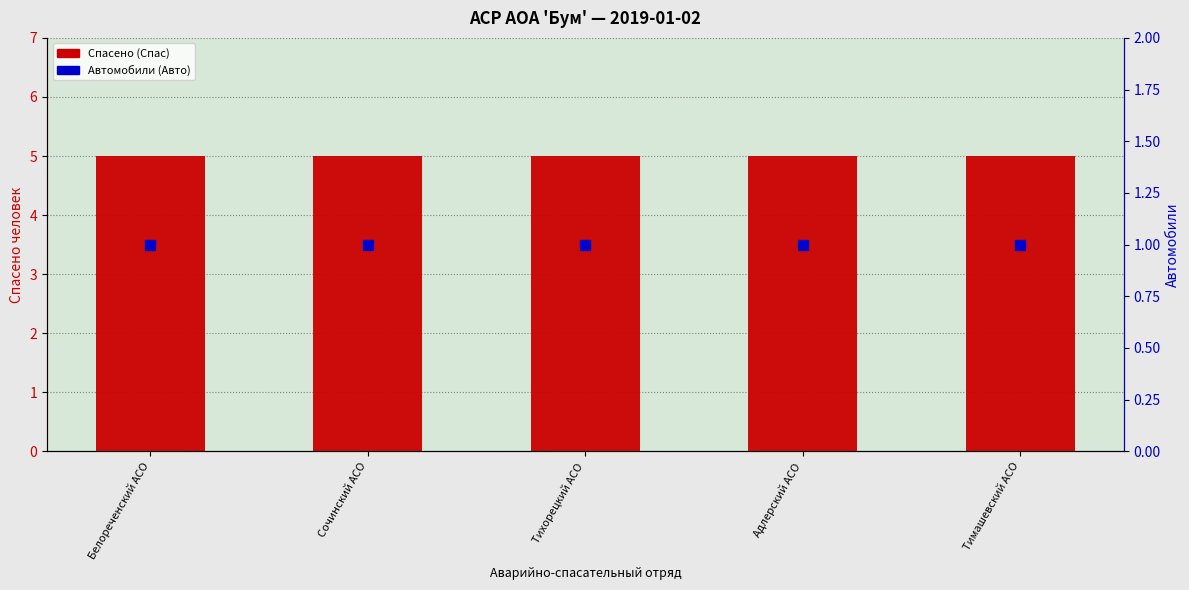

What is the label of the 2nd bar from the left?

Сочинский АСО